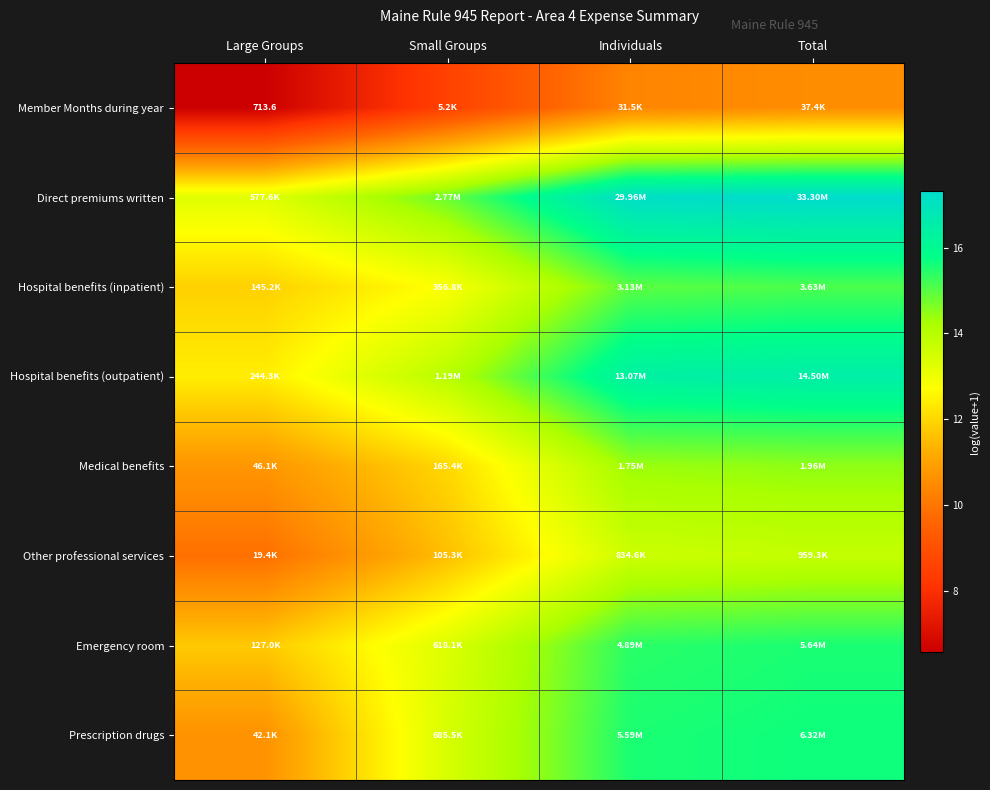

What is the approximate value of Hospital benefits (outpatient) at Total?

16.5